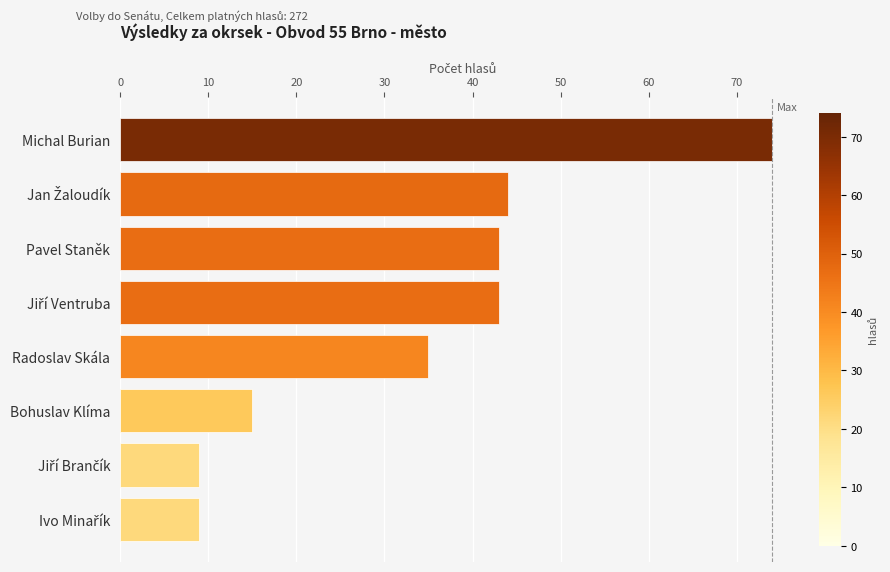

What position from the top is Pavel Staněk?

3